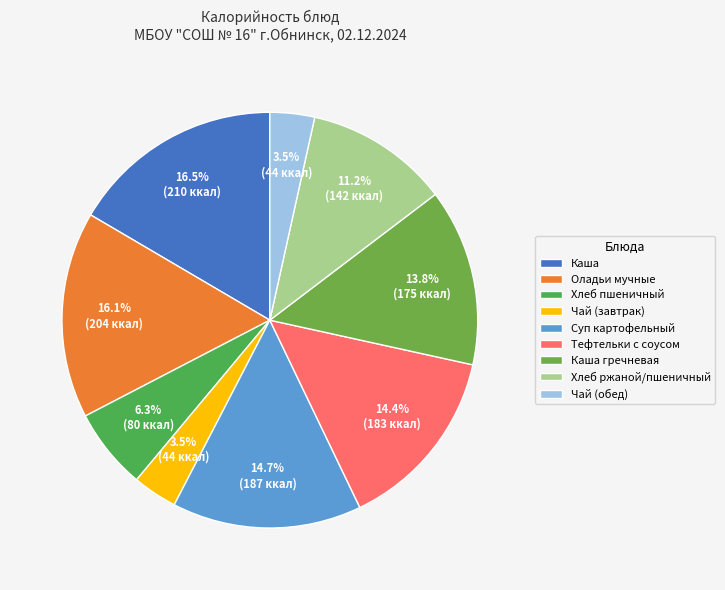

What is the change in value from Суп картофельный to Тефтельки с соусом?

-4